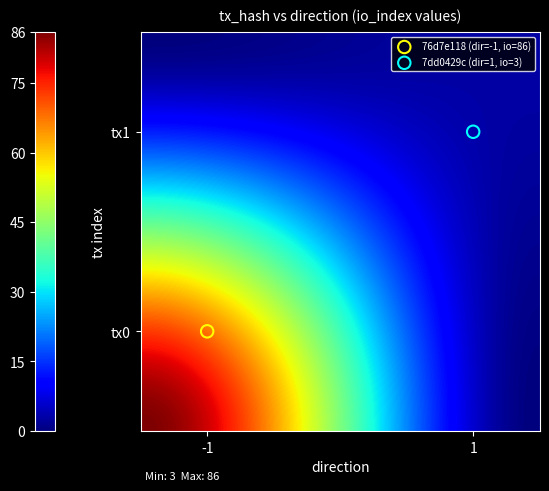

What are all the series names shown in the legend?

76d7e118 (dir=-1, io=86), 7dd0429c (dir=1, io=3)